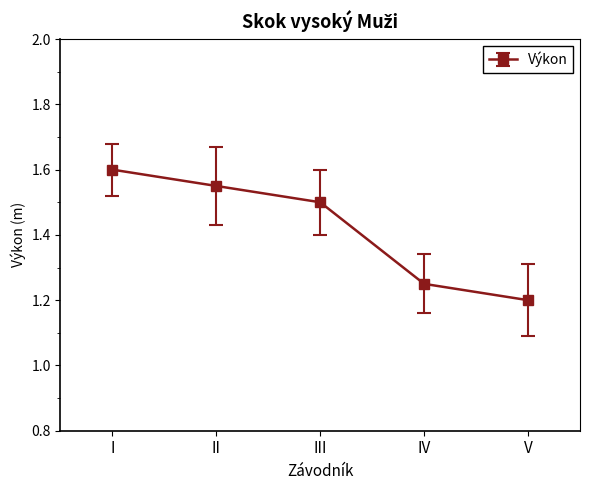

Is it true that the value at V is 1.8?

False